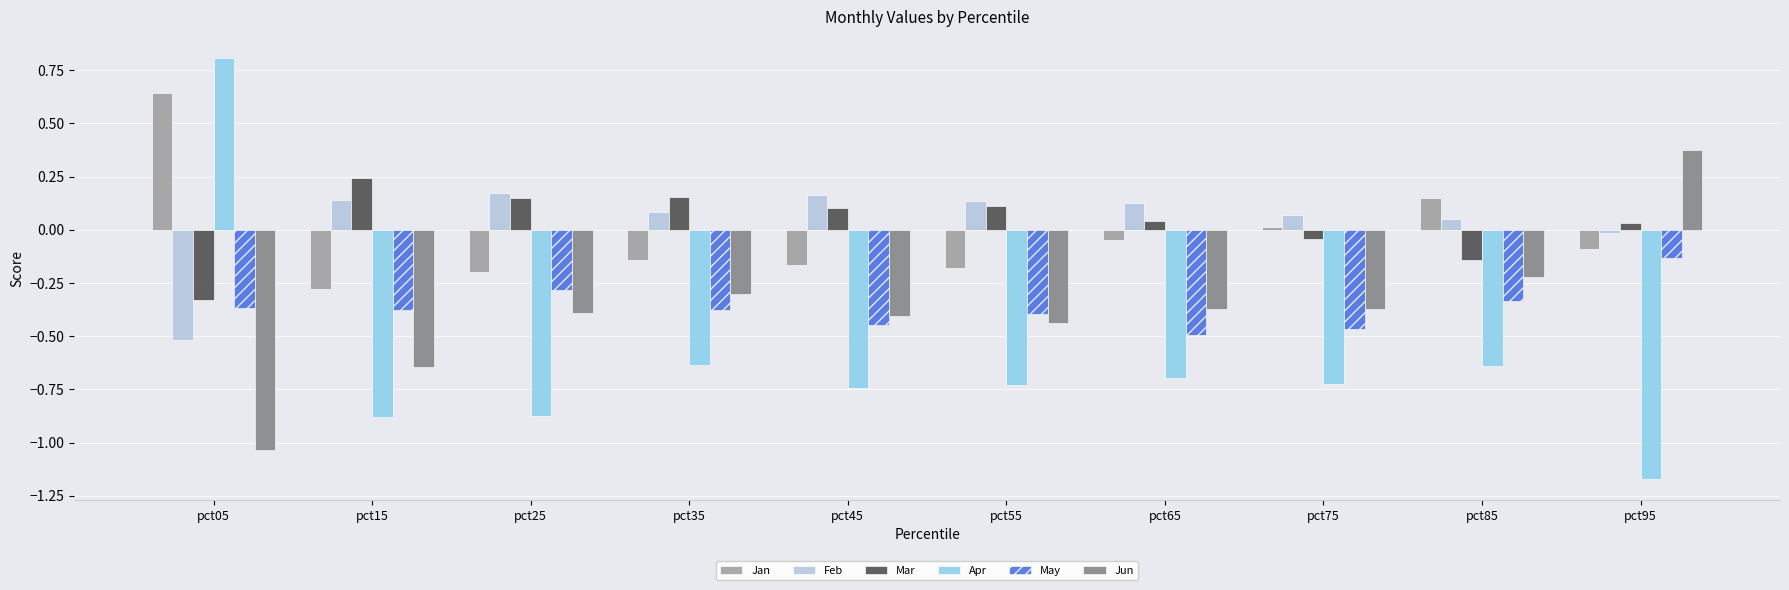

The value of Feb at pct65 is 0.1. True or false?

True